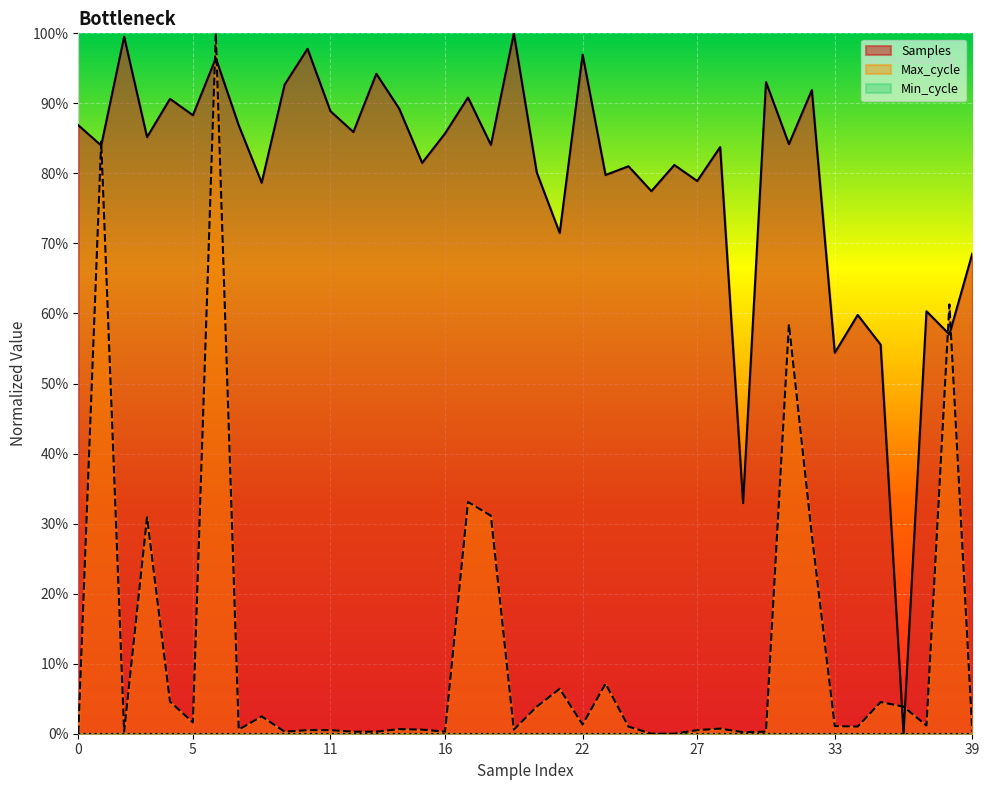

Which label corresponds to the smallest value in the chart?

36